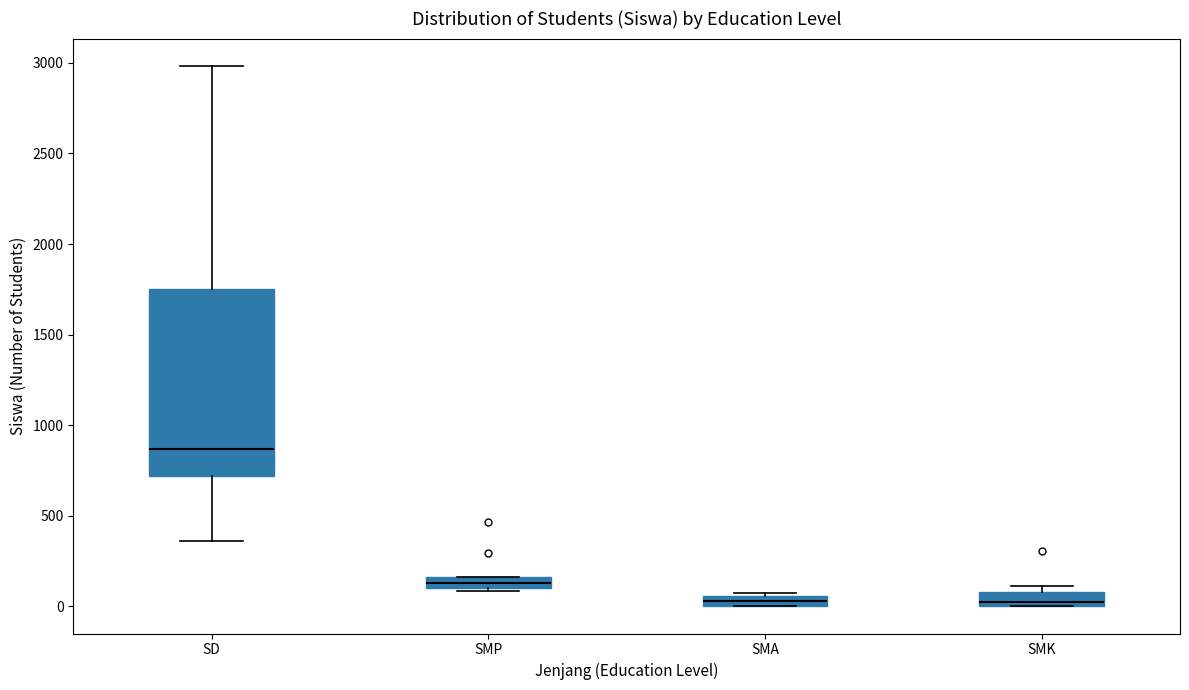

Where is the lower edge of the box for SMP on the y-axis? The values are not printed on the chart, so give them approximately, as read against the axis.

100